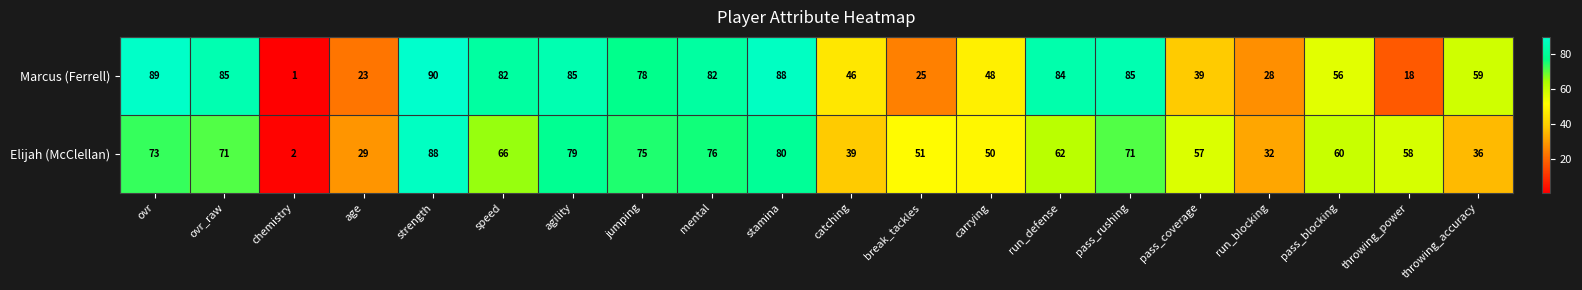

Rank the series by their average value, from lowest to highest.

Elijah (McClellan), Marcus (Ferrell)